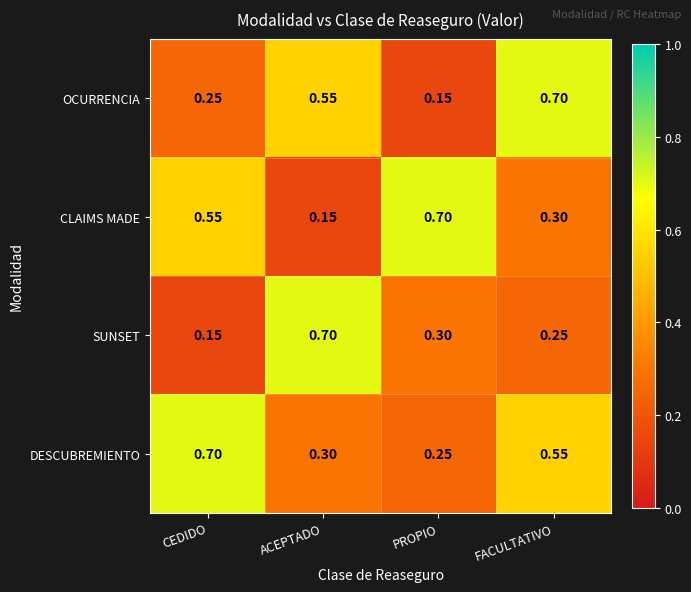

At which label does DESCUBREMIENTO reach its peak?

CEDIDO